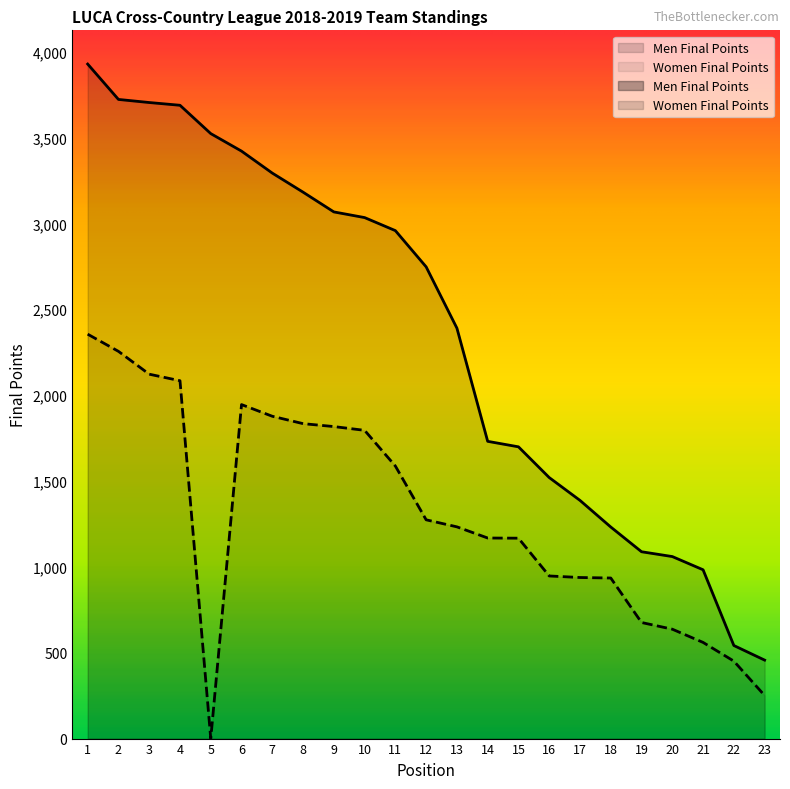

What is the value of the Women Final Points point at the 16th from the left?

947